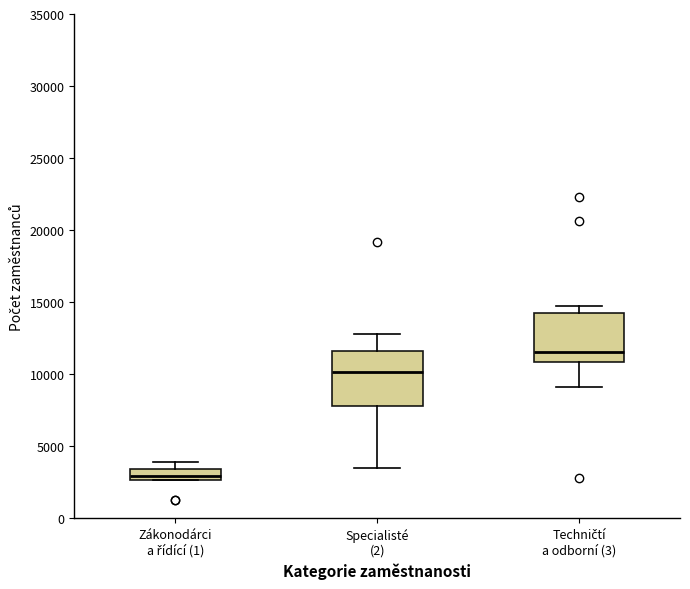

Reading left to right, transcribe this box plot: for each box, give where its median line is, the range the box spans, and where its two whiskers end, as read against the y-axis. The values are not printed on the chart, so give them approximately, as read against the axis.

Zákonodárci a řídící (1): median 3000, box 2500 to 3500, whiskers 2500 to 4000
Specialisté (2): median 10000, box 8000 to 11500, whiskers 3500 to 13000
Techničtí a odborní (3): median 11500, box 11000 to 14500, whiskers 9000 to 14500 (just above the box's upper edge)